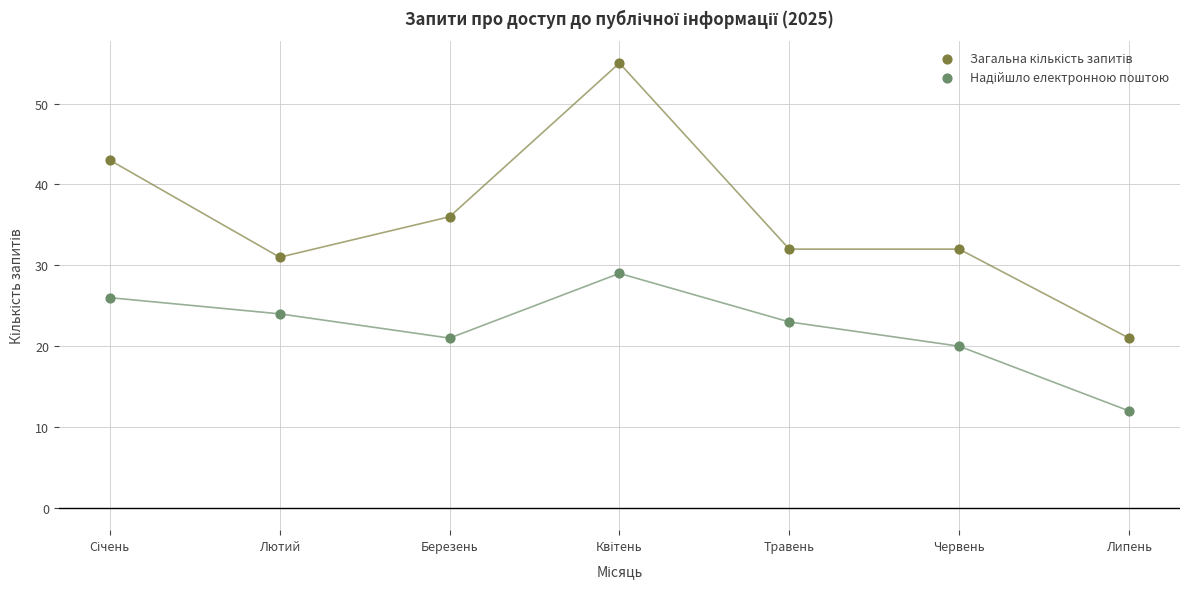

Across all data points, what is the range of X values (max minus min)?

6